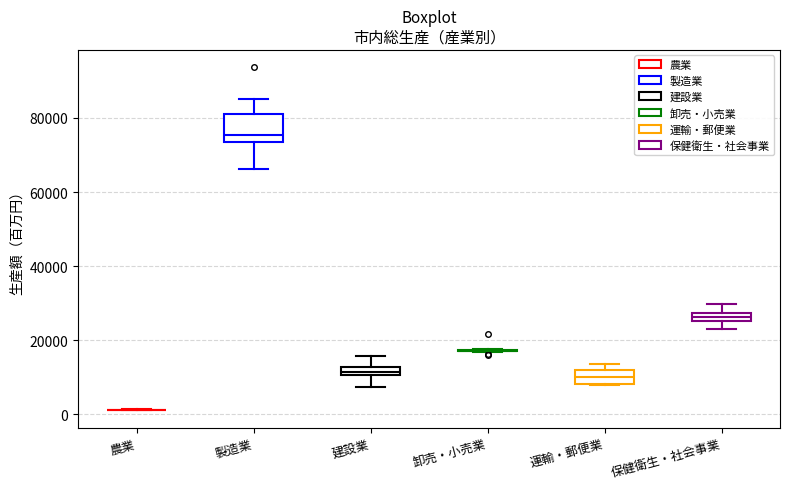

Where does the upper whisker of the box for 保健衛生・社会事業 end on the y-axis? The values are not printed on the chart, so give them approximately, as read against the axis.

30000